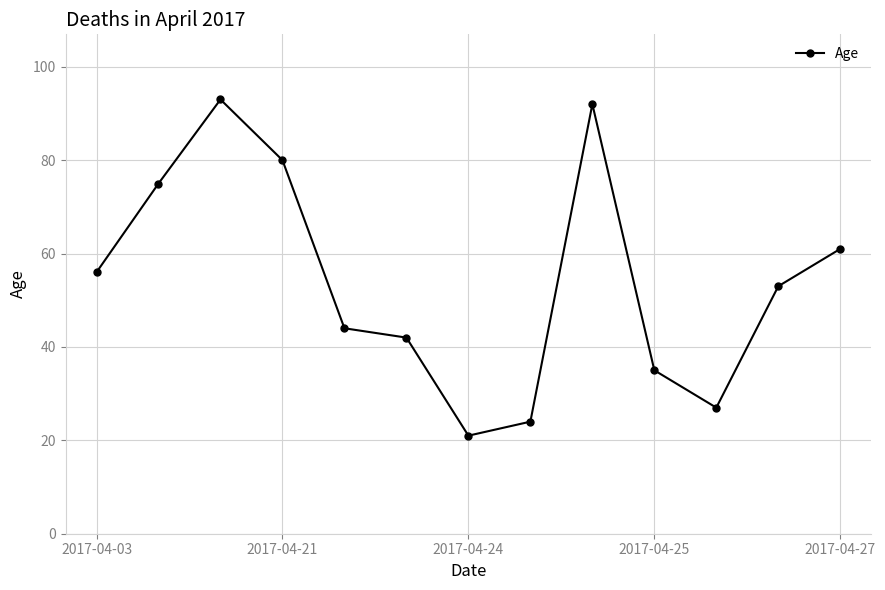

How many interior local valleys (lower than both neighbors) does the data have?

2